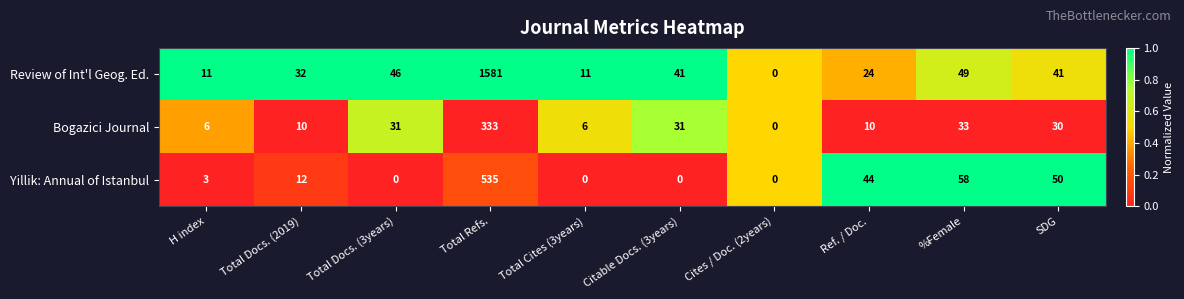

What is the difference between the second highest and minimum values in the Yillik: Annual of Istanbul series?

58